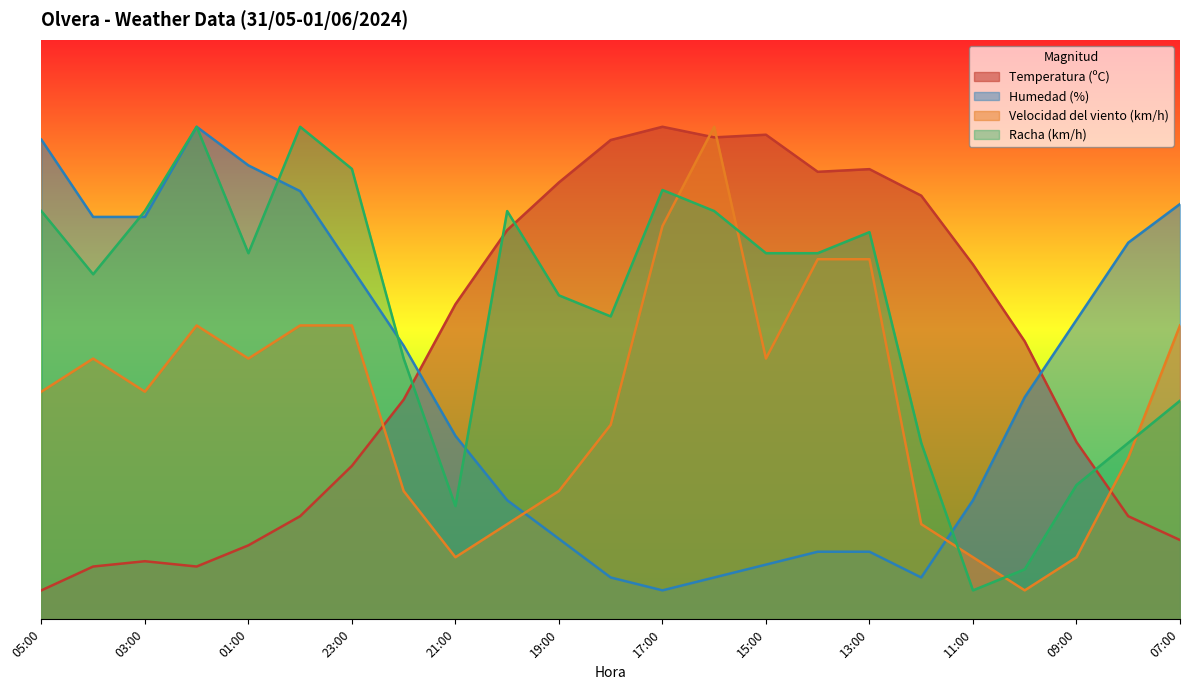

Is it true that Temperatura (ºC) equals 141.0 at 16:00?

False